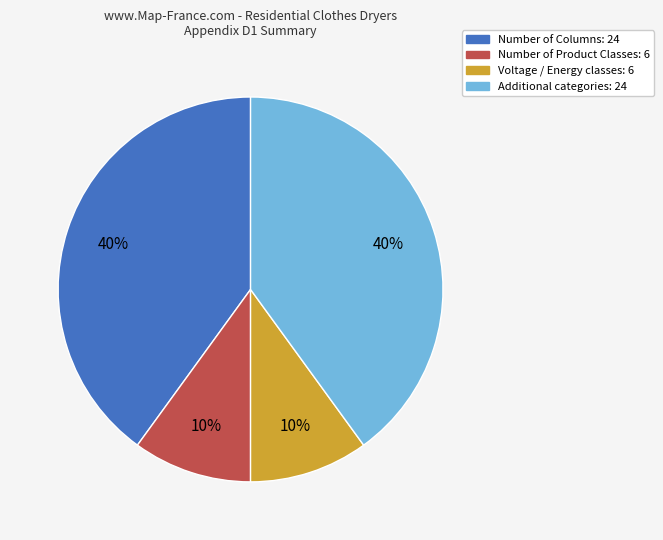

To the nearest percent, what is the difference between the largest and smallest slice percentages?

30%